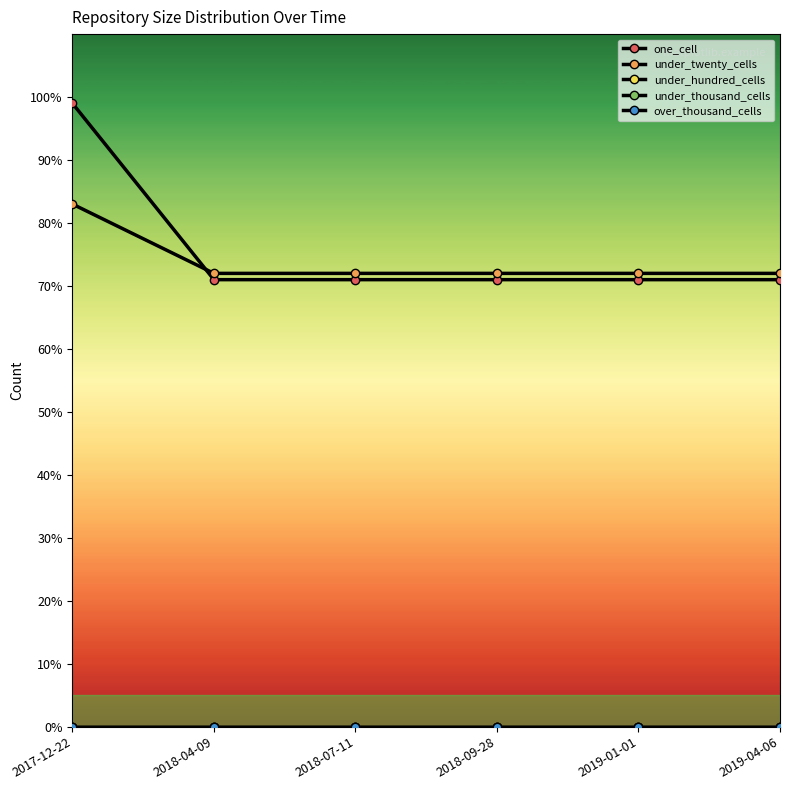

True or false: over_thousand_cells has more than 2 interior local peaks.

False